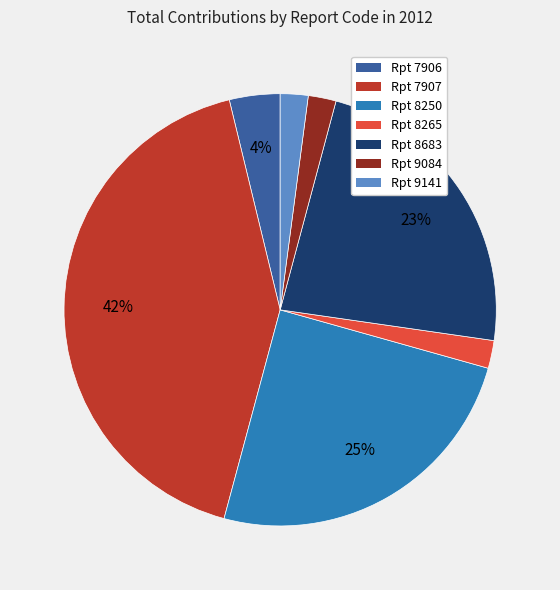

Combined, do Rpt 9084 and Rpt 8250 account for over 50%?

No